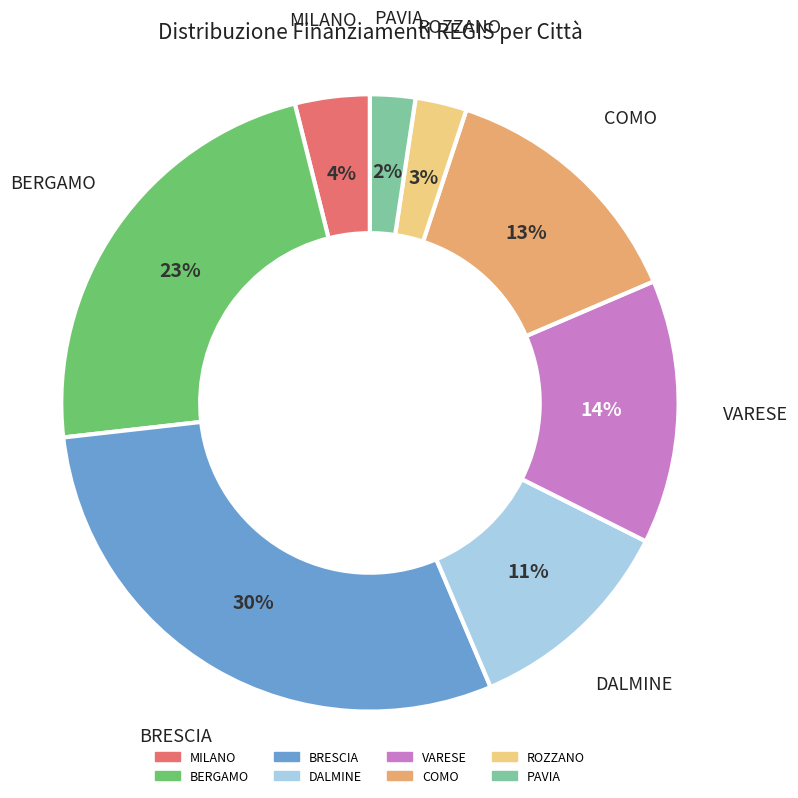

Count the number of slices in the pie.

8